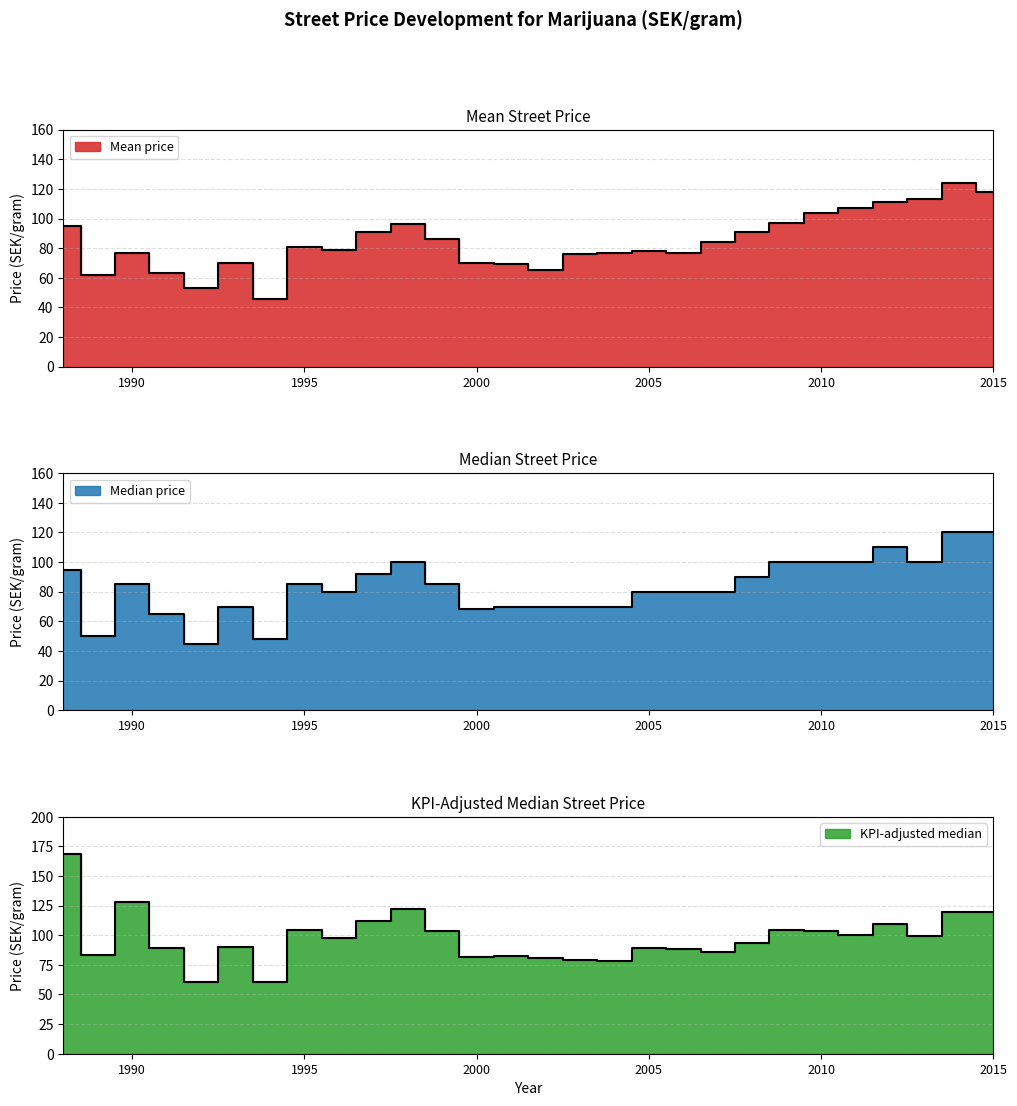

Between 2003 and 2015, which is larger?

2015